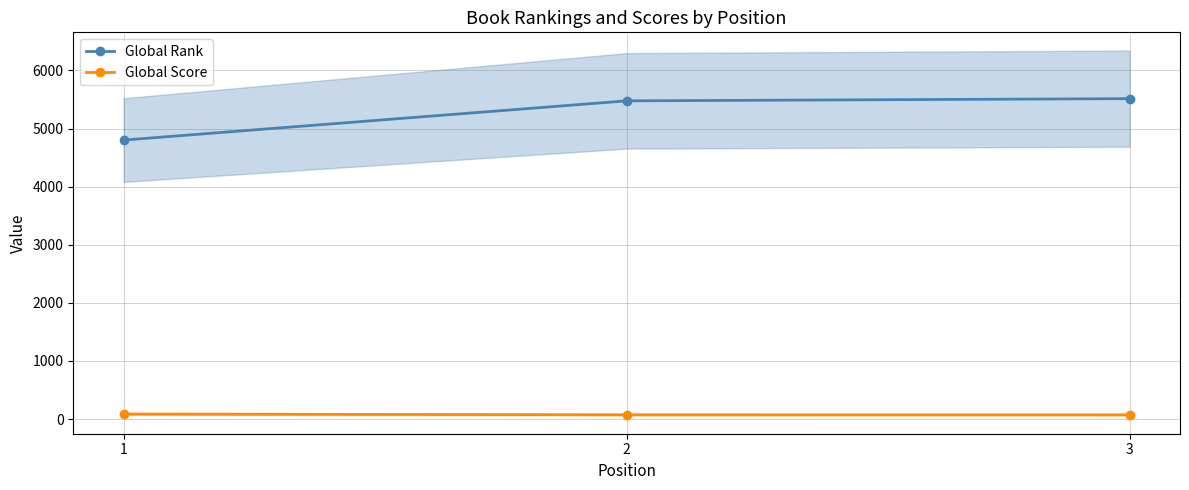

List the series in order of their peak value, highest first.

Global Rank, Global Score